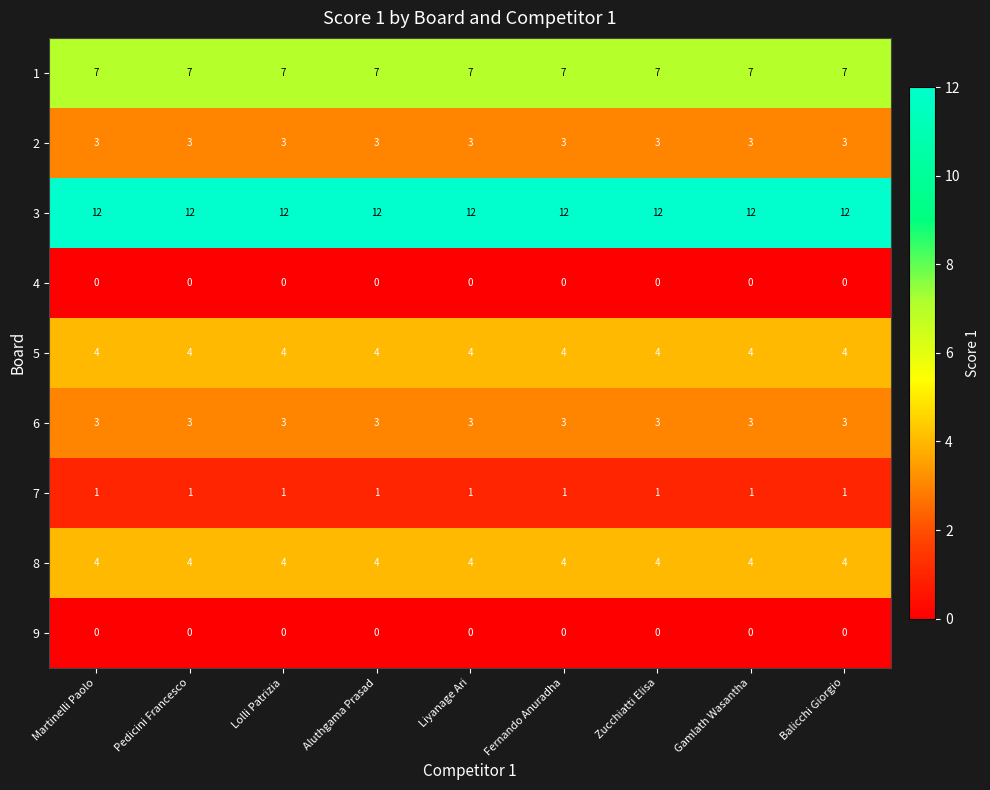

What value does the 5 series have at Lolli Patrizia?

4